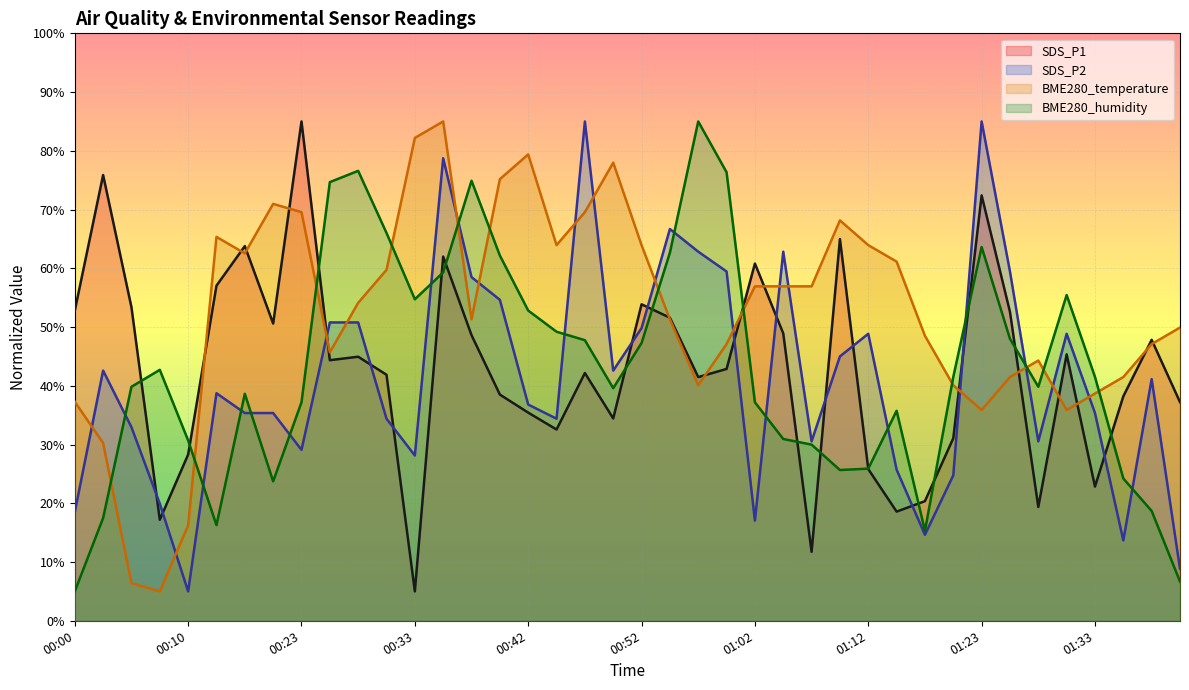

Which series has the widest spread of values?

SDS_P1